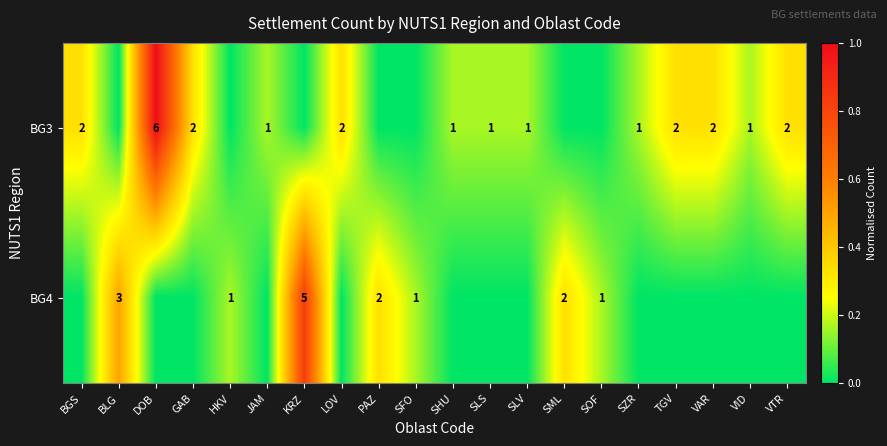

True or false: BG4 has a value of 2 at KRZ.

False